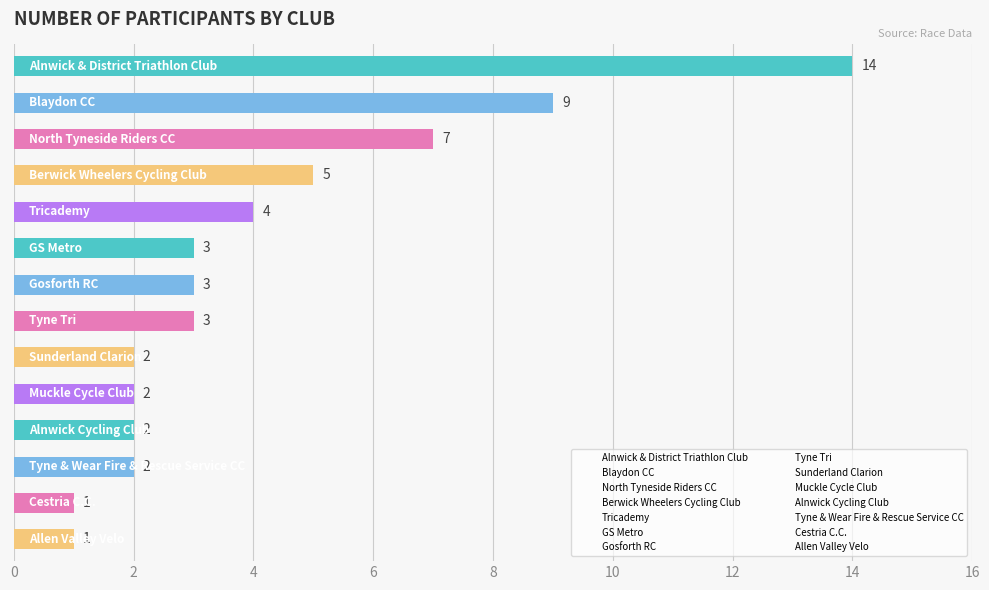

Count the number of categories in the chart.

14